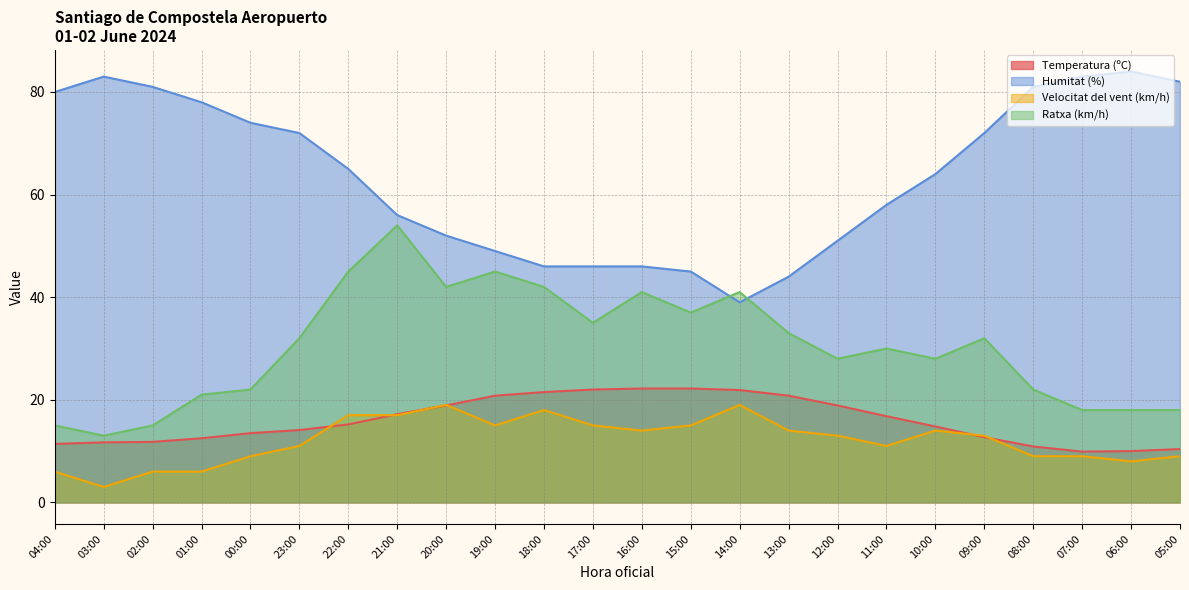

The value of Ratxa (km/h) at 04:00 is 15.0. True or false?

True